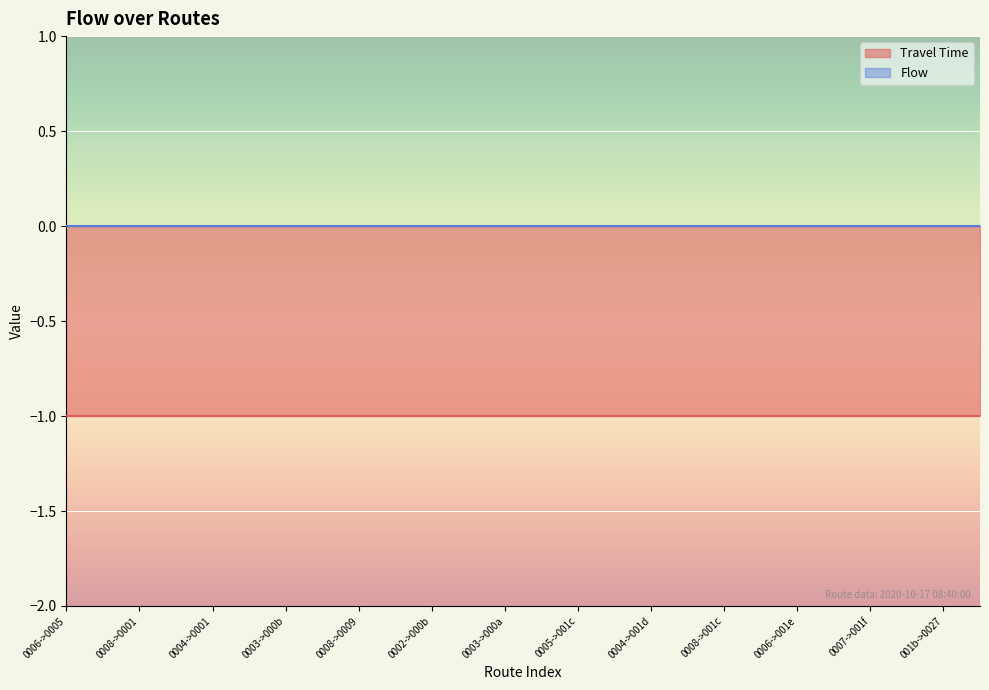

What are all the series names shown in the legend?

Travel Time, Flow